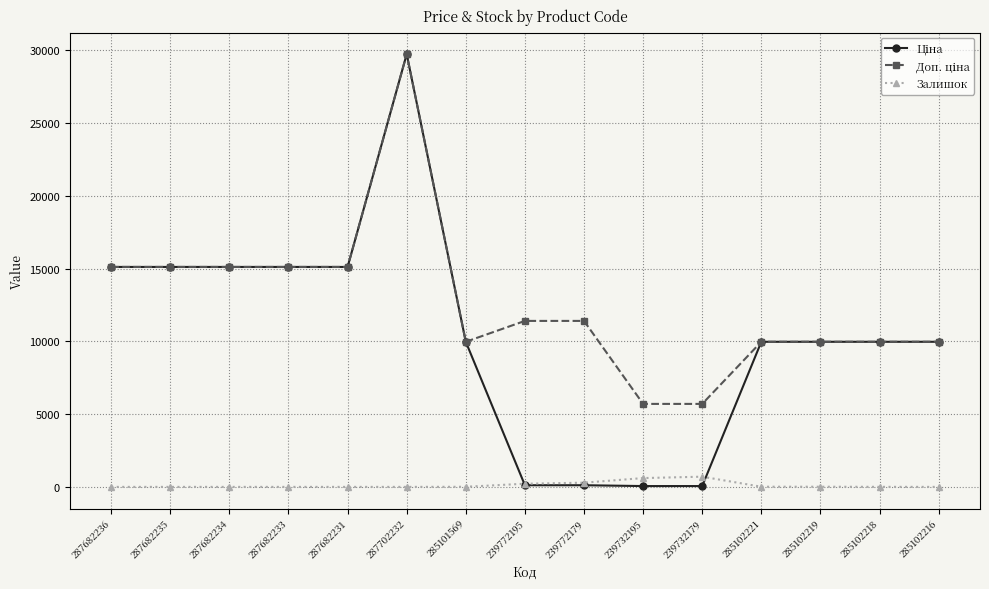

At how many categories does at least one series exceed 21601?

1